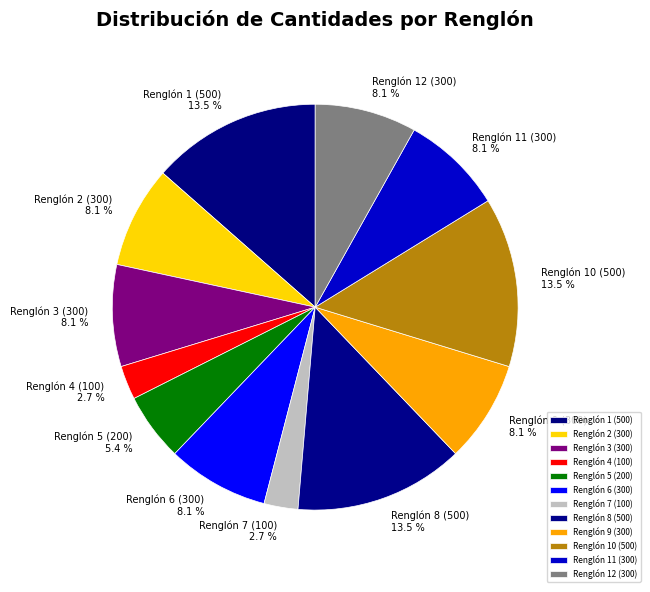

Between Renglón 2 (300) and Renglón 1 (500), which is larger?

Renglón 1 (500)